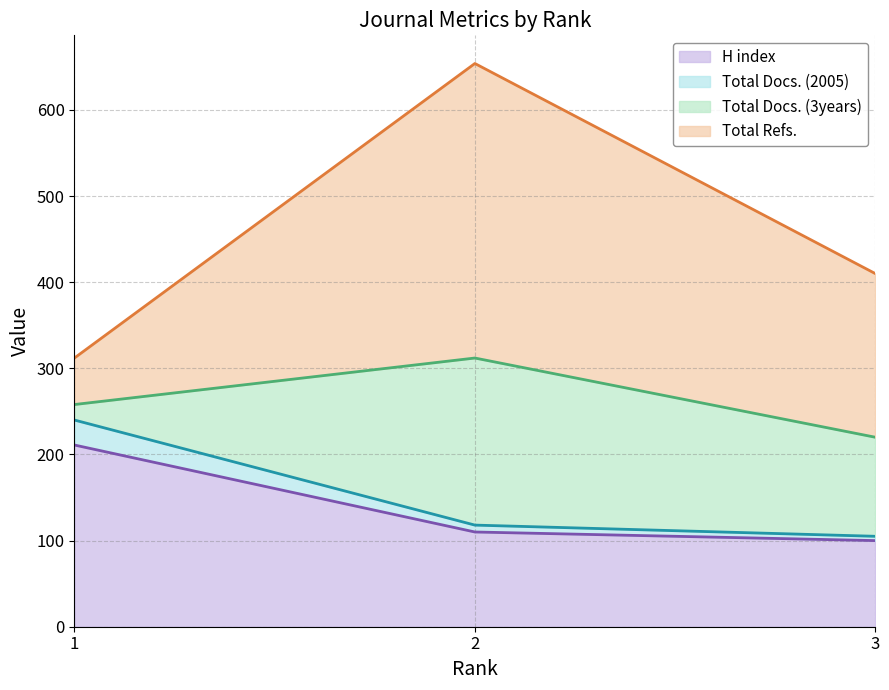

Is it true that H index equals 33 at 3?

False